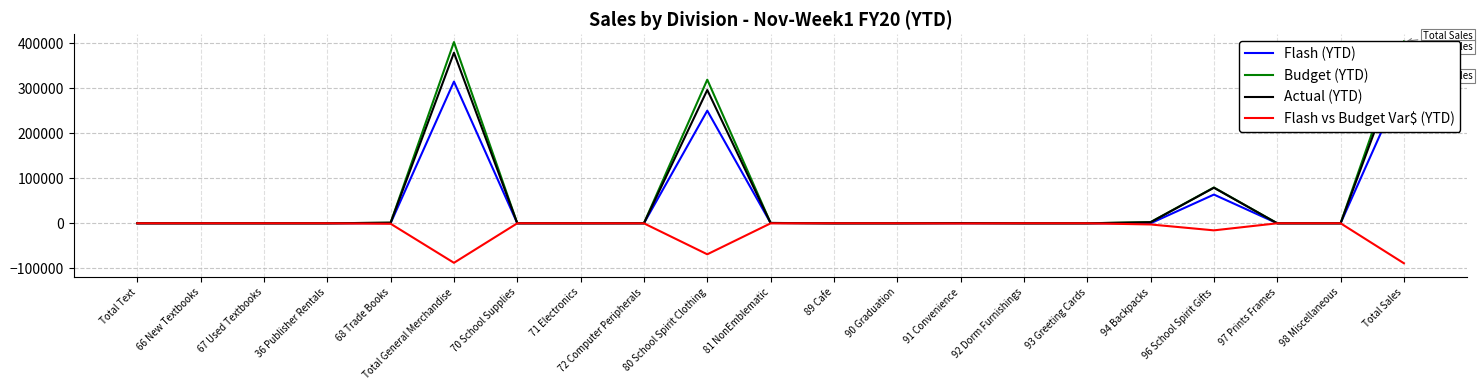

Reading left to right, list all the values displayed in this chart.

Flash (YTD): 0	0	0	0	280	314888	10	0	10	250225	666	0	0	119	0	0	45	63814	0	0	315168
Budget (YTD): 0	0	0	0	1320	402683	0	0	131	319123	760	0	0	505	0	0	2652	79512	0	0	404003
Actual (YTD): 0	0	0	0	1310	379028	80	0	160	296234	685	0	0	500	0	0	2362	79007	0	0	380338
Flash vs Budget Var$ (YTD): 0	0	0	0	-1040	-87794	10	0	-121	-68897	-94	0	0	-387	0	0	-2607	-15699	0	0	-88834